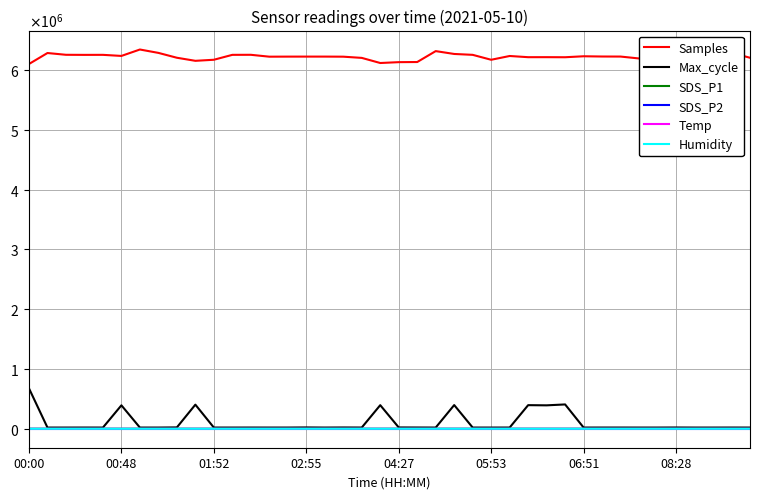

True or false: SDS_P1 and Samples cross at least once.

False